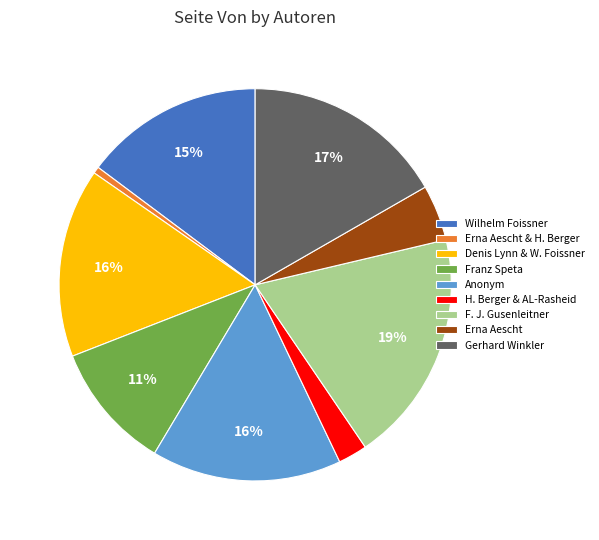

To the nearest percent, what percentage of the pie is Franz Speta?

11%